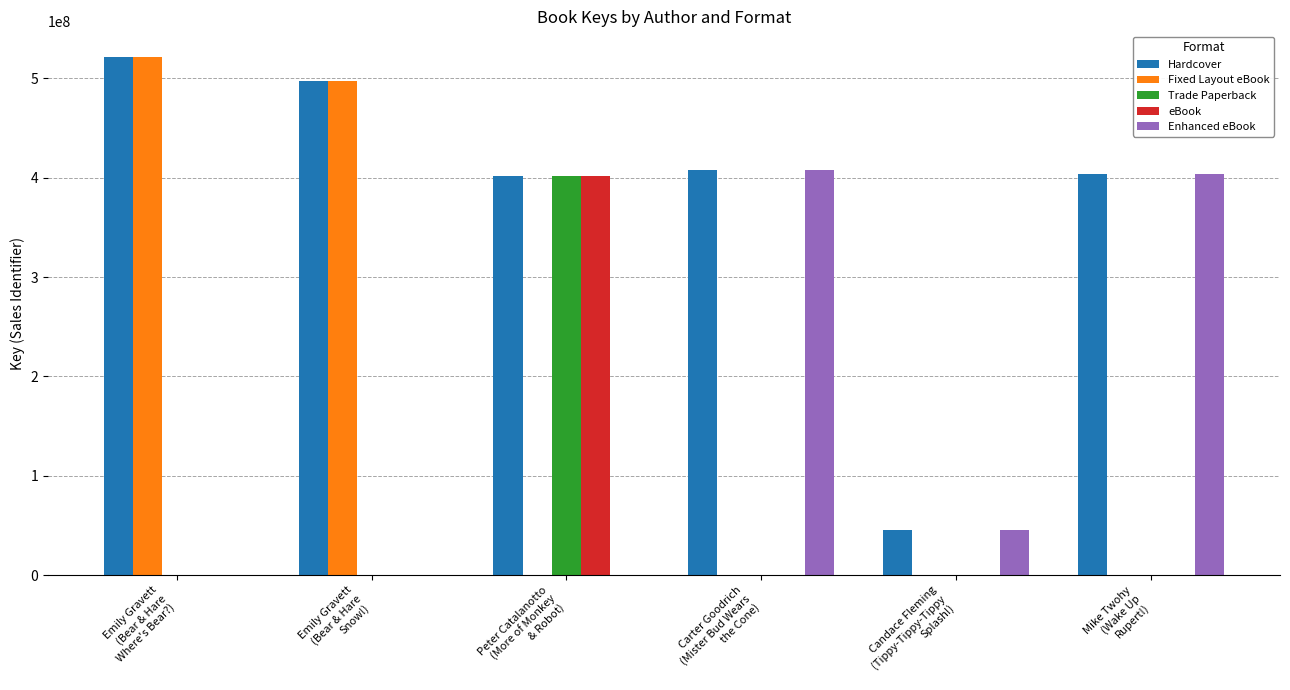

What is the greatest value displayed?

521259657